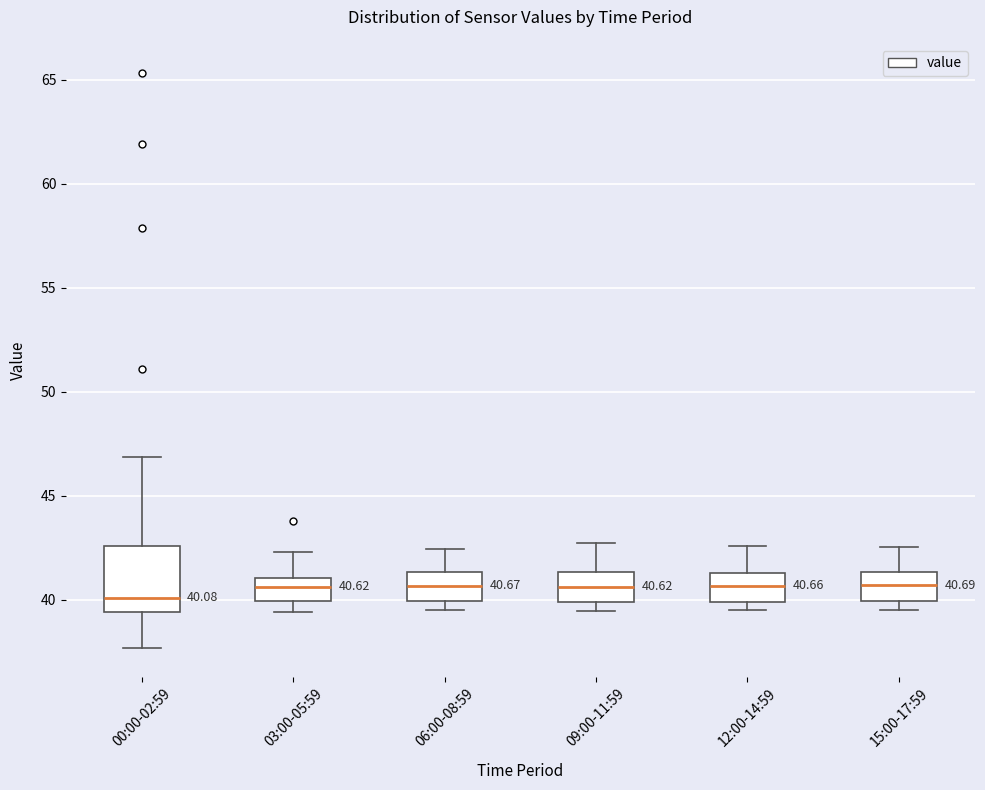

Which box's median line is the lowest?

00:00-02:59